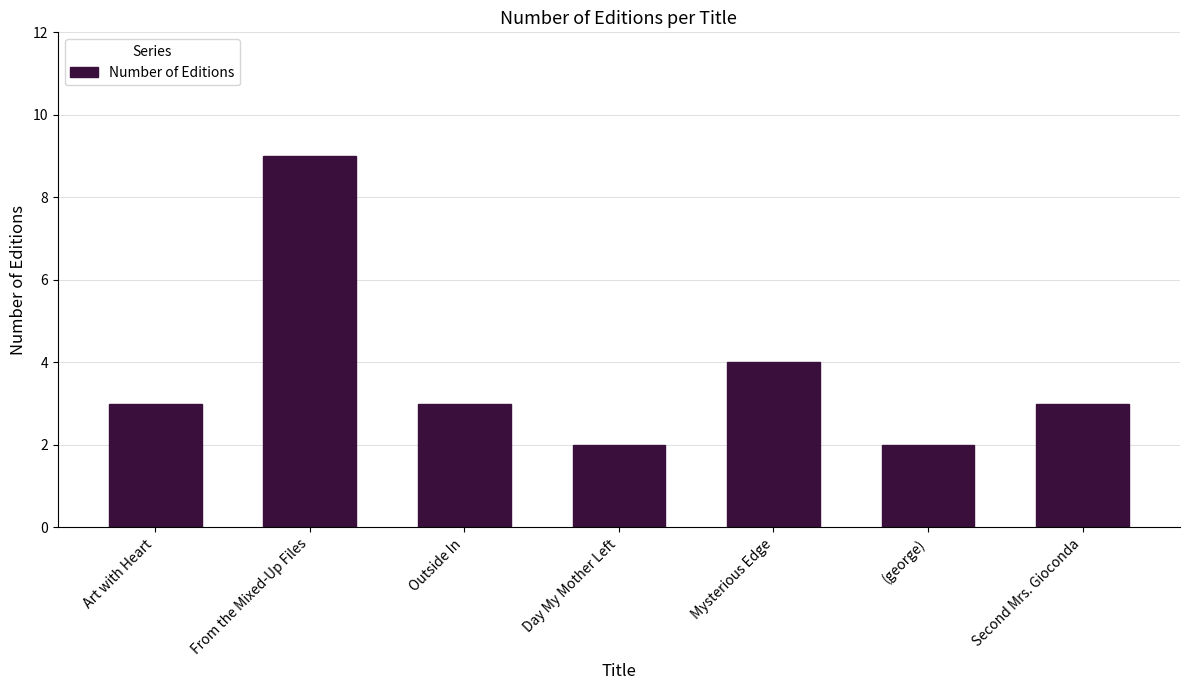

How many values are between 2 and 4?

6